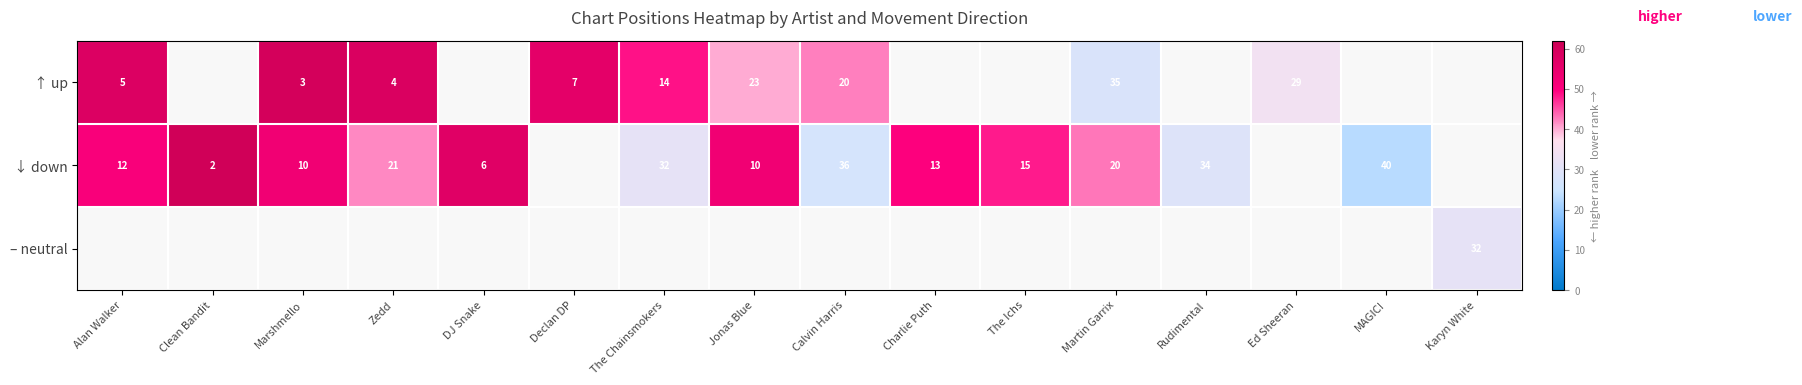

Is it true that ↓ down equals 61 at Calvin Harris?

False